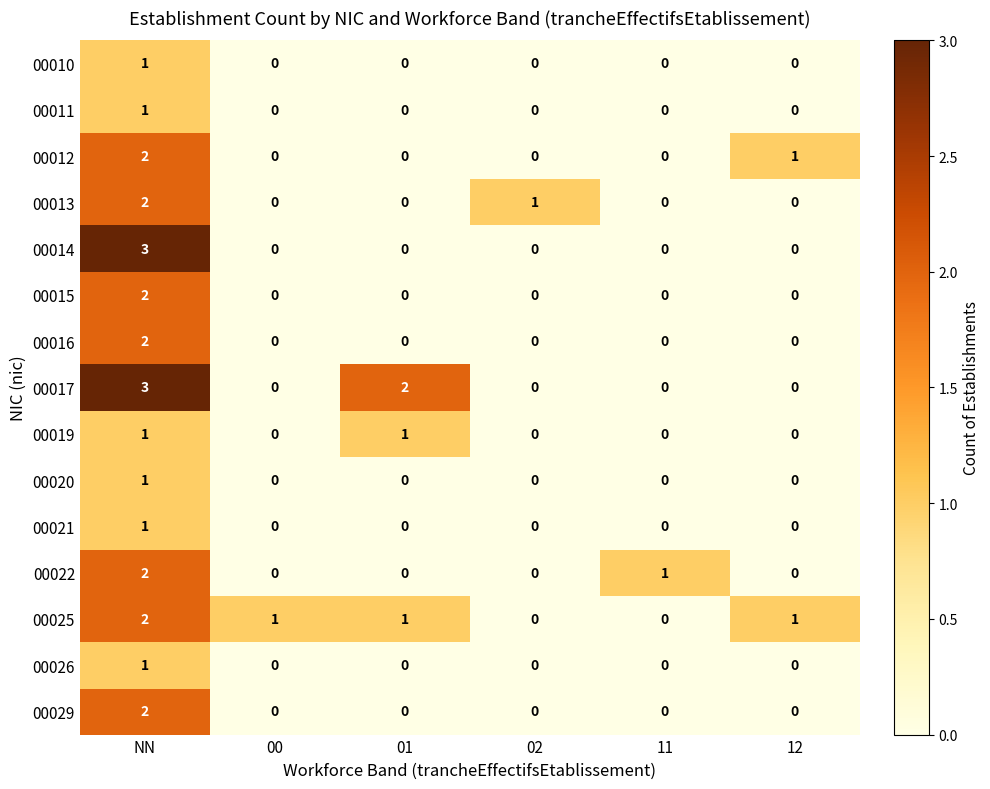

At which category is the sum across all series the highest?

NN